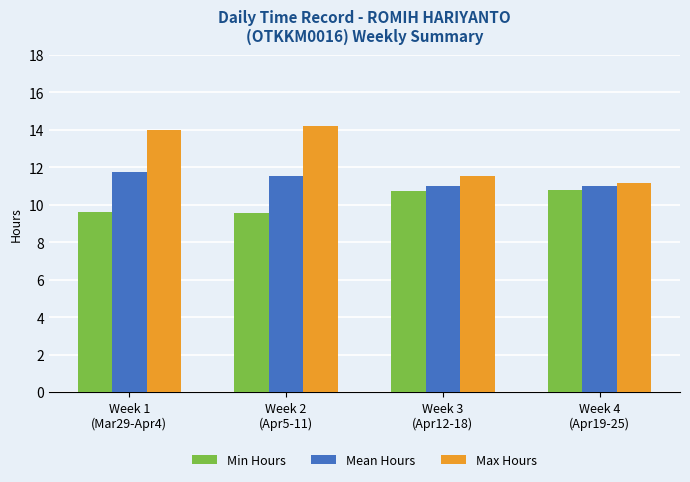

What is the sum of all Min Hours values?

40.6